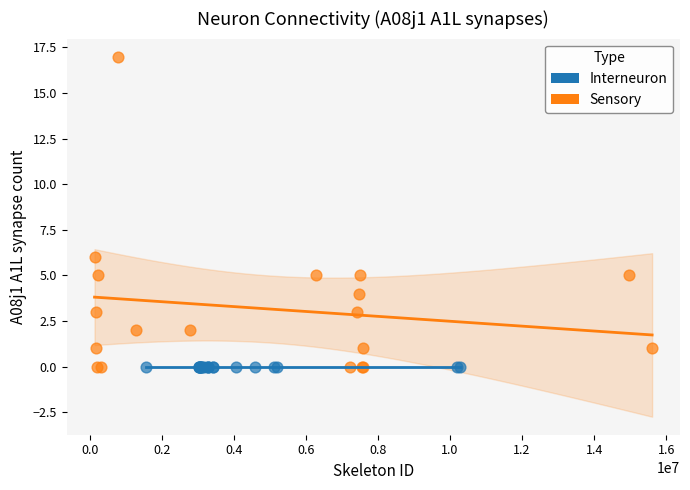

Which series contains the highest Y value?

Sensory